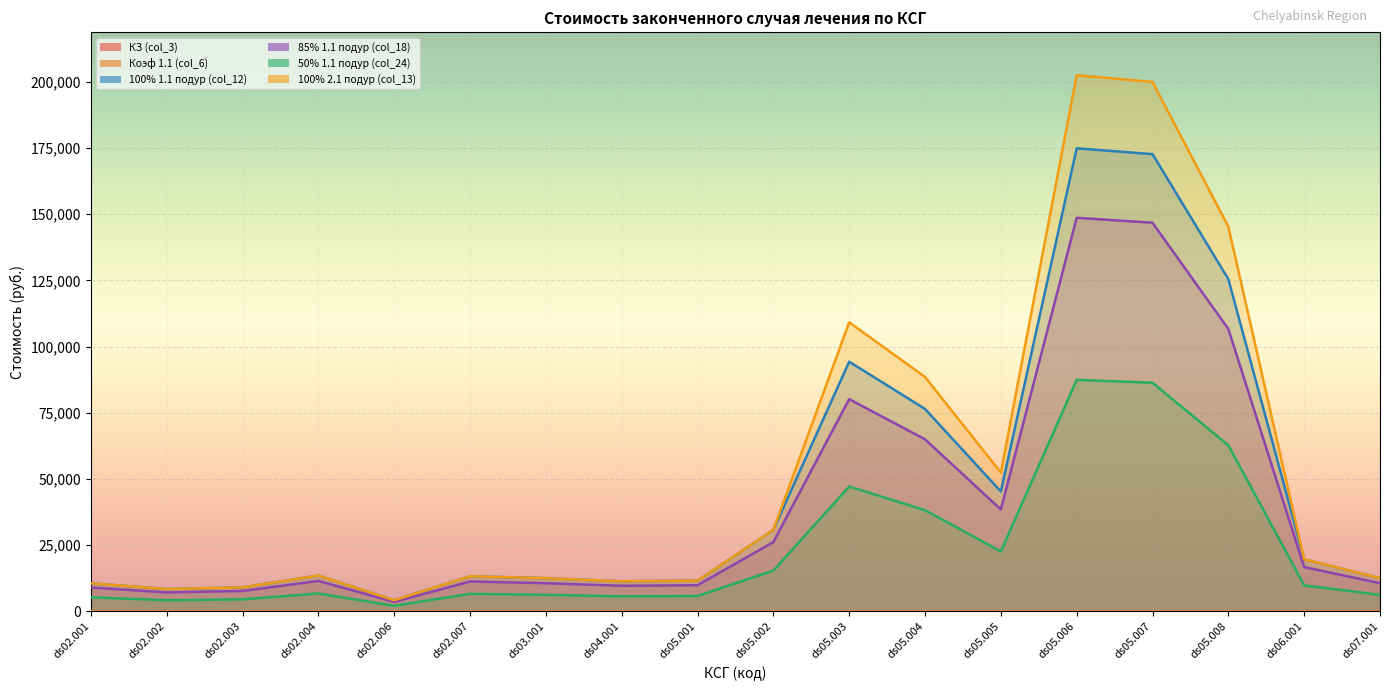

The value of 85% 1.1 подур (col_18) at ds05.001 is 9880.5. True or false?

True